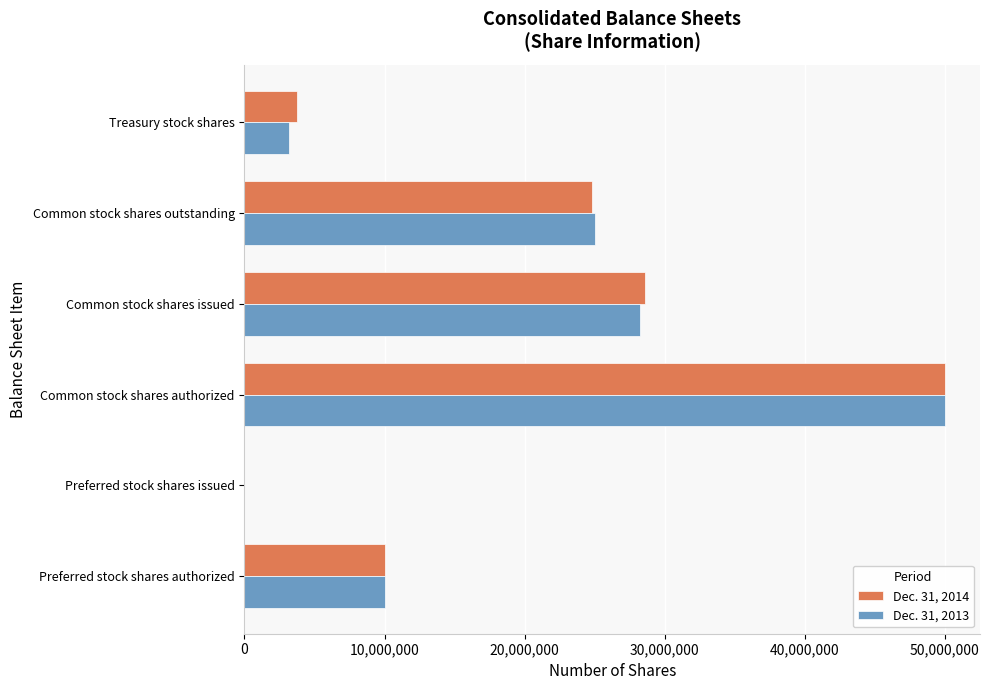

Between Common stock shares authorized and Common stock shares outstanding, which series saw the biggest shift?

Dec. 31, 2014